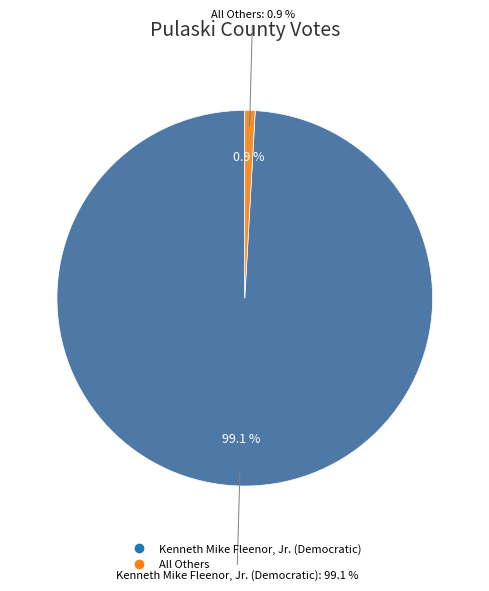

Does Kenneth Mike Fleenor, Jr. (Democratic) account for over 50% of the chart?

Yes